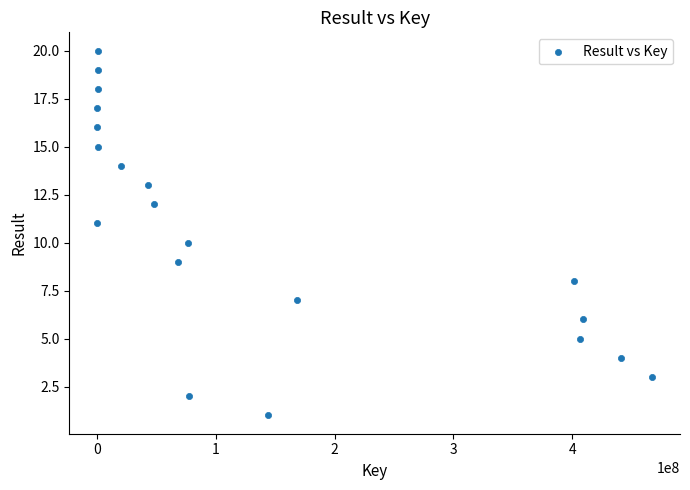

What is the range of X values (max minus min)?

467517353